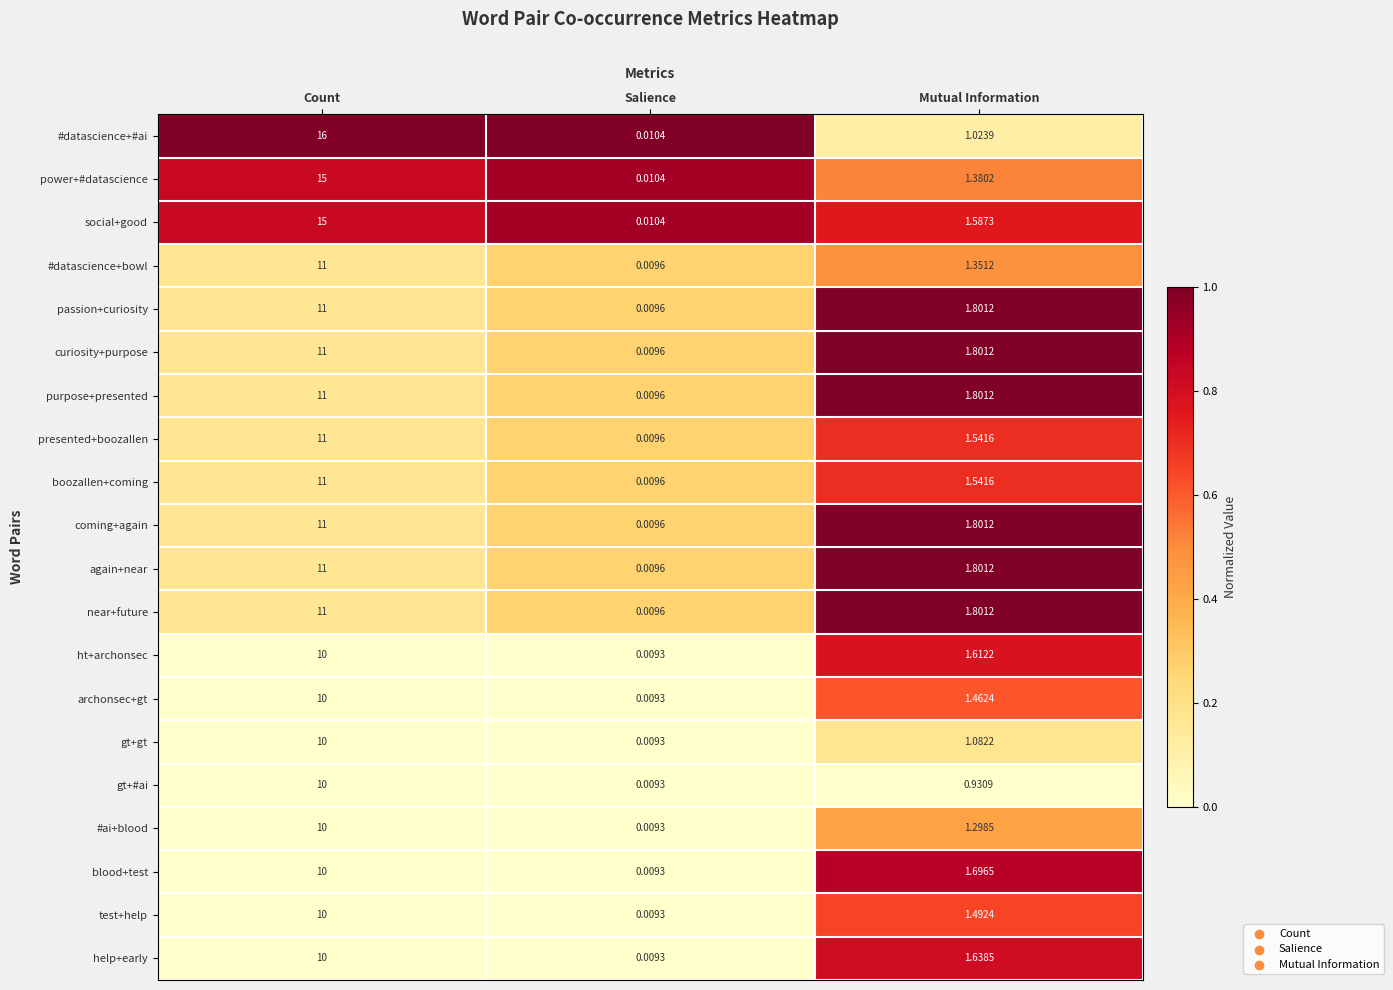

Where is archonsec+gt nearest to the value 5?

Mutual Information